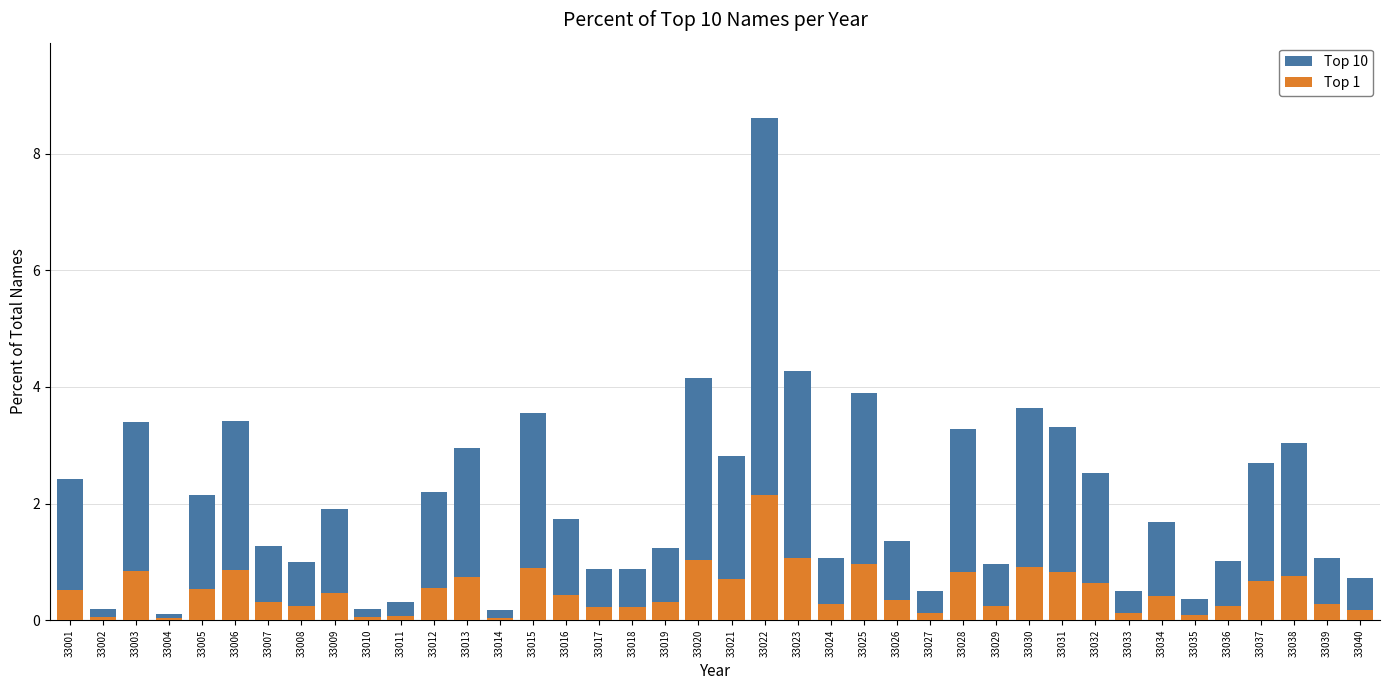

What is the sum of the Top 1 values at 33005 and 33006?

1.4